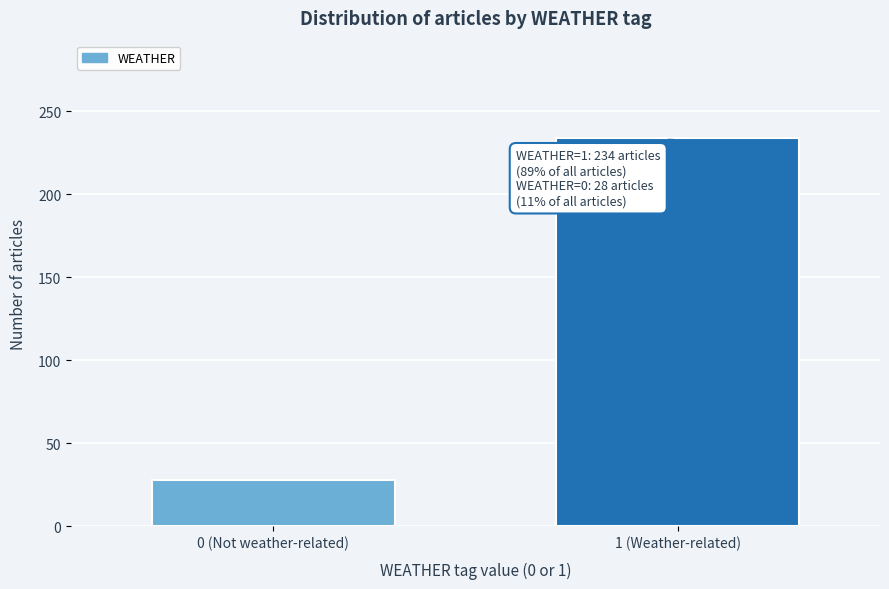

Reading left to right, list all the values displayed in this chart.

28	234